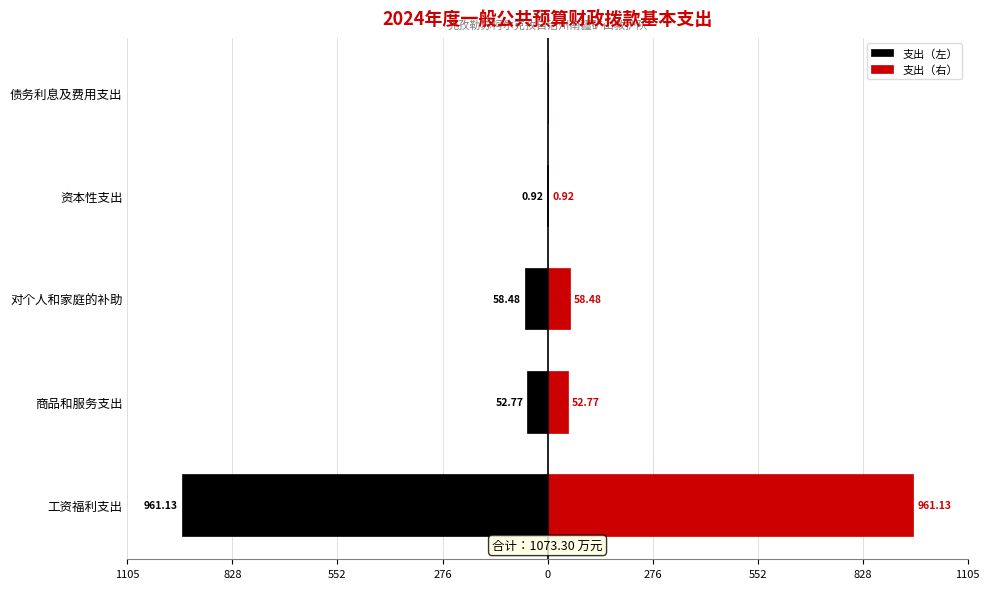

How many bars are there in each group?

2